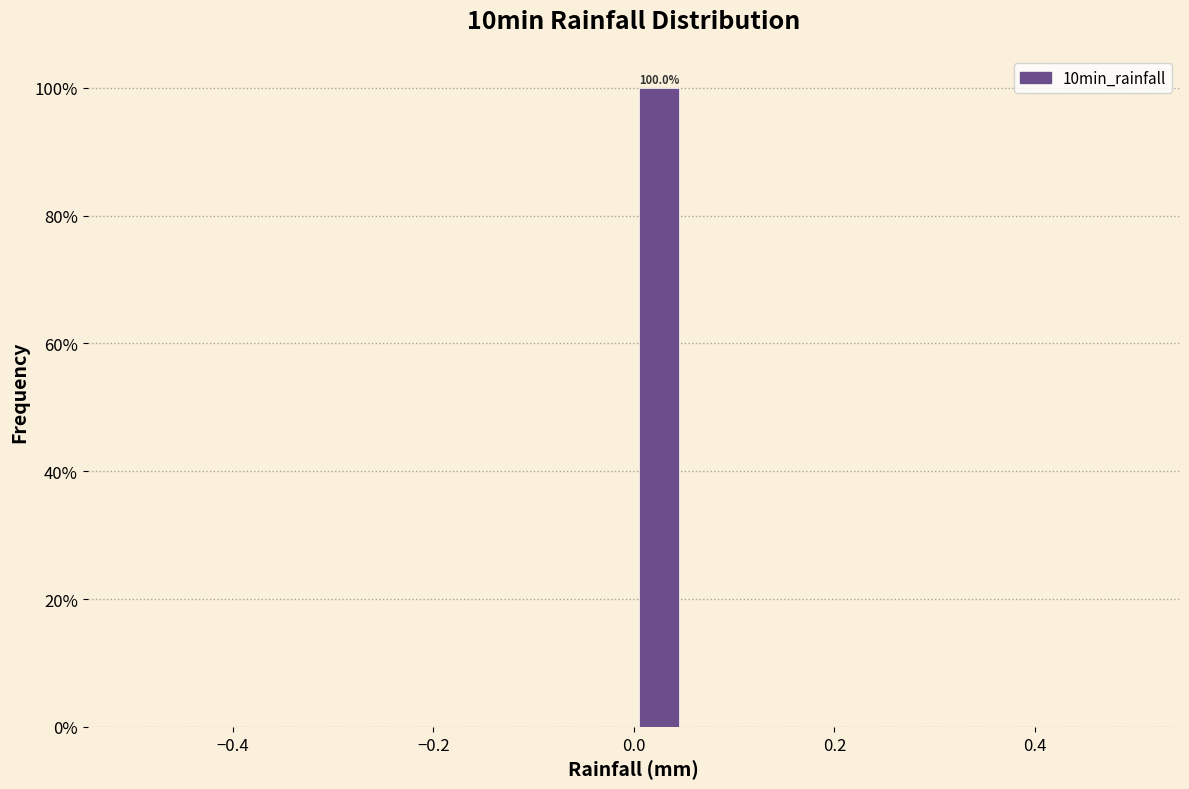

Around what value on the x-axis is the tallest bar? Give the approximate position of its centre, as read against the axis.

0.02